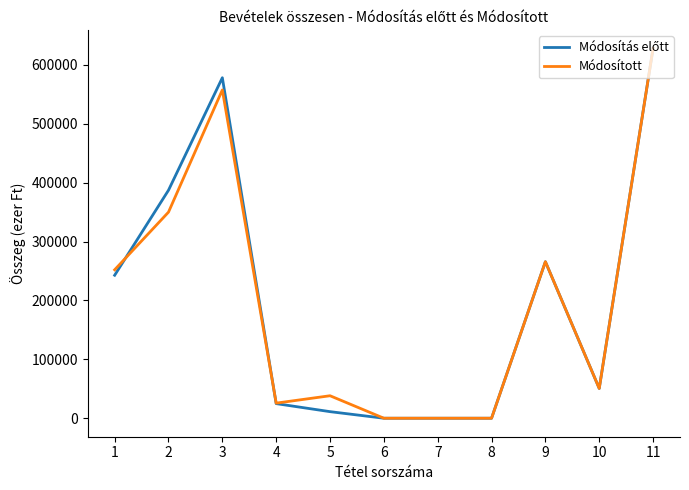

Between 2 and 3, which series saw the biggest shift?

Módosított